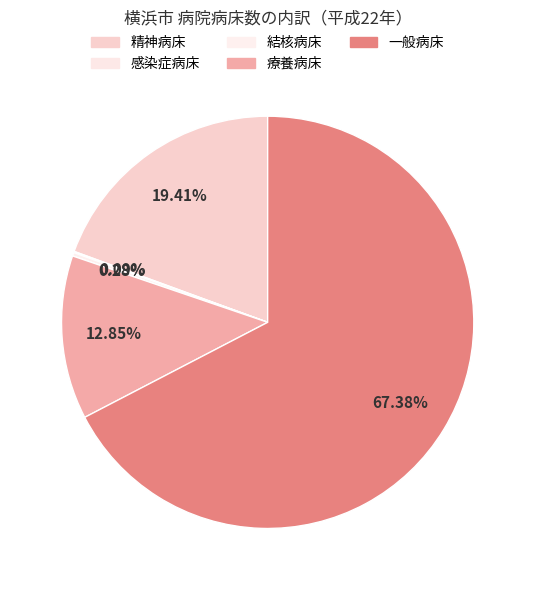

To the nearest percent, what portion does 療養病床 represent?

13%